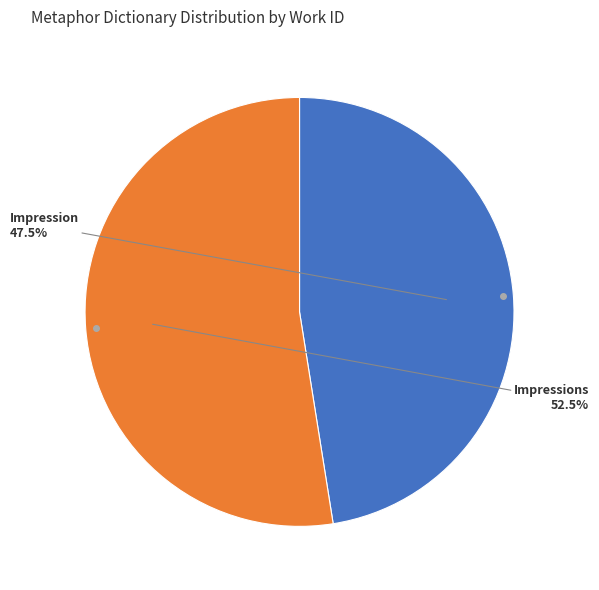

Is there any slice that represents more than half of the pie?

Yes